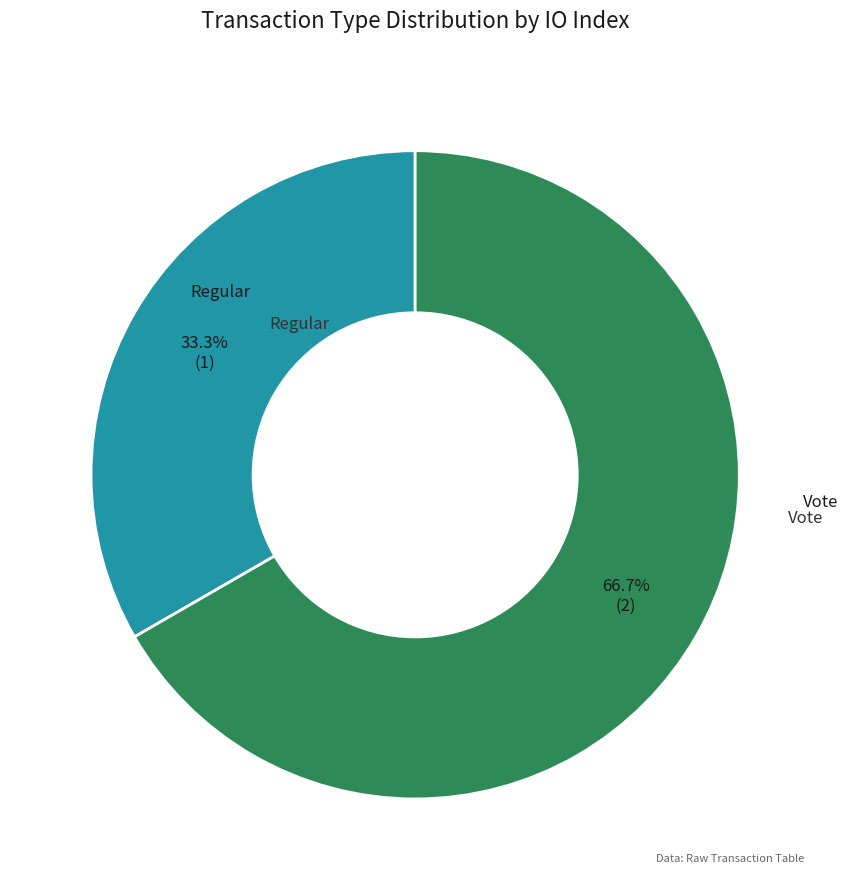

Is there any slice that represents more than half of the pie?

Yes